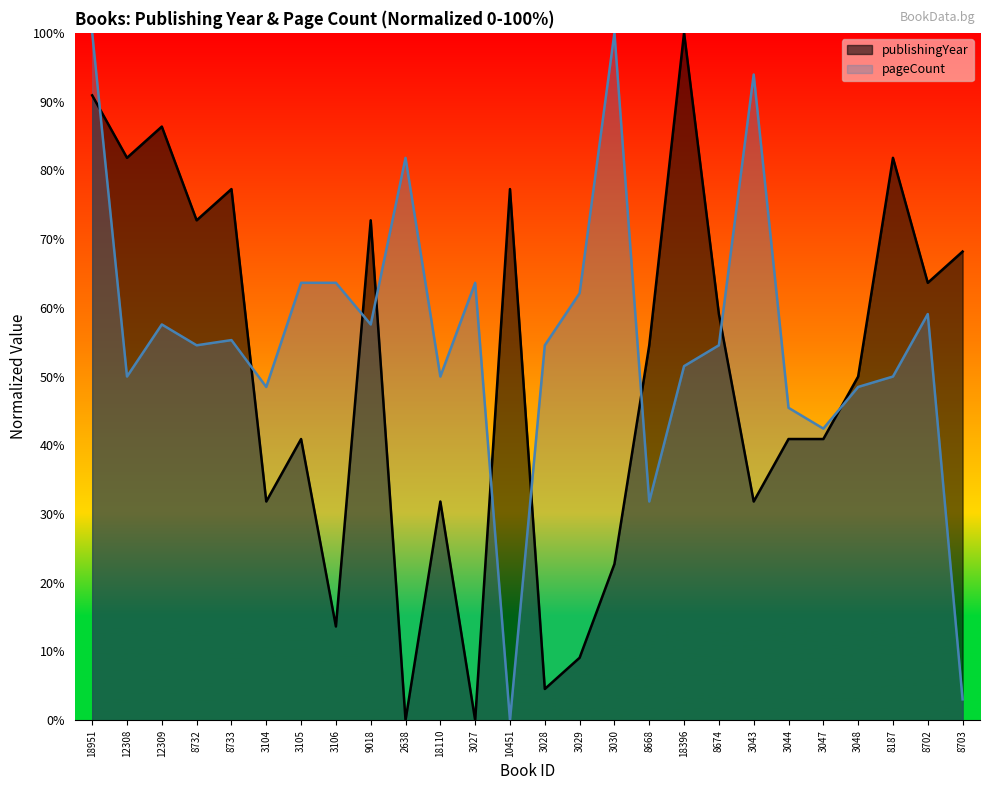

How many data points in pageCount are less than 54?

11